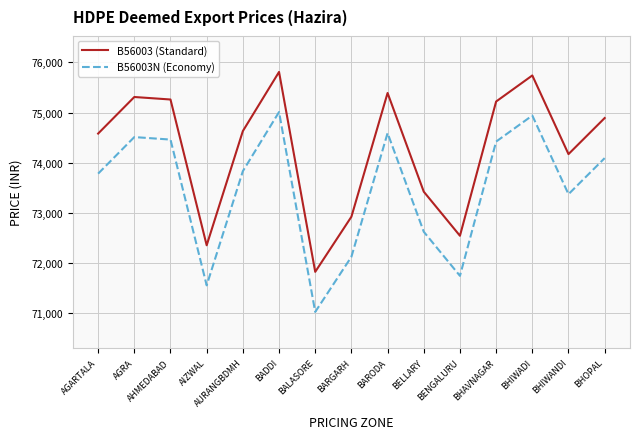

What are all the series names shown in the legend?

B56003 (Standard), B56003N (Economy)